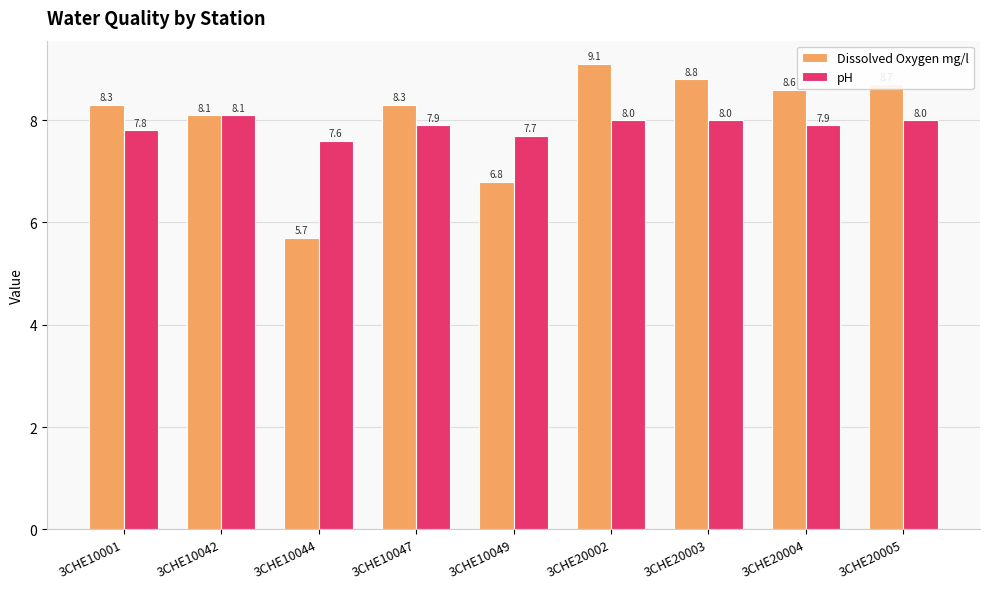

What is the difference between the second highest and minimum values in the pH series?

0.4